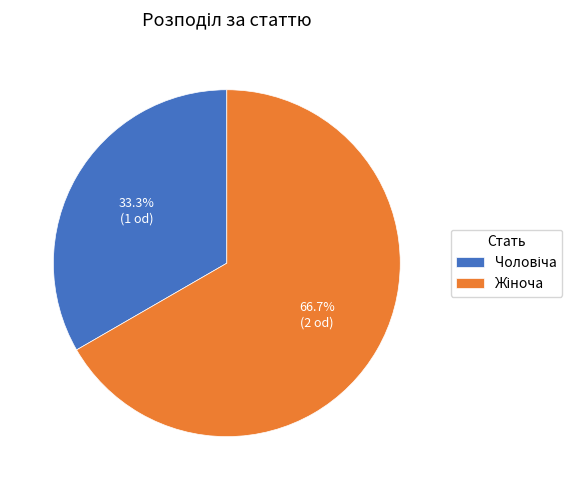

Is there a majority slice in this chart?

Yes